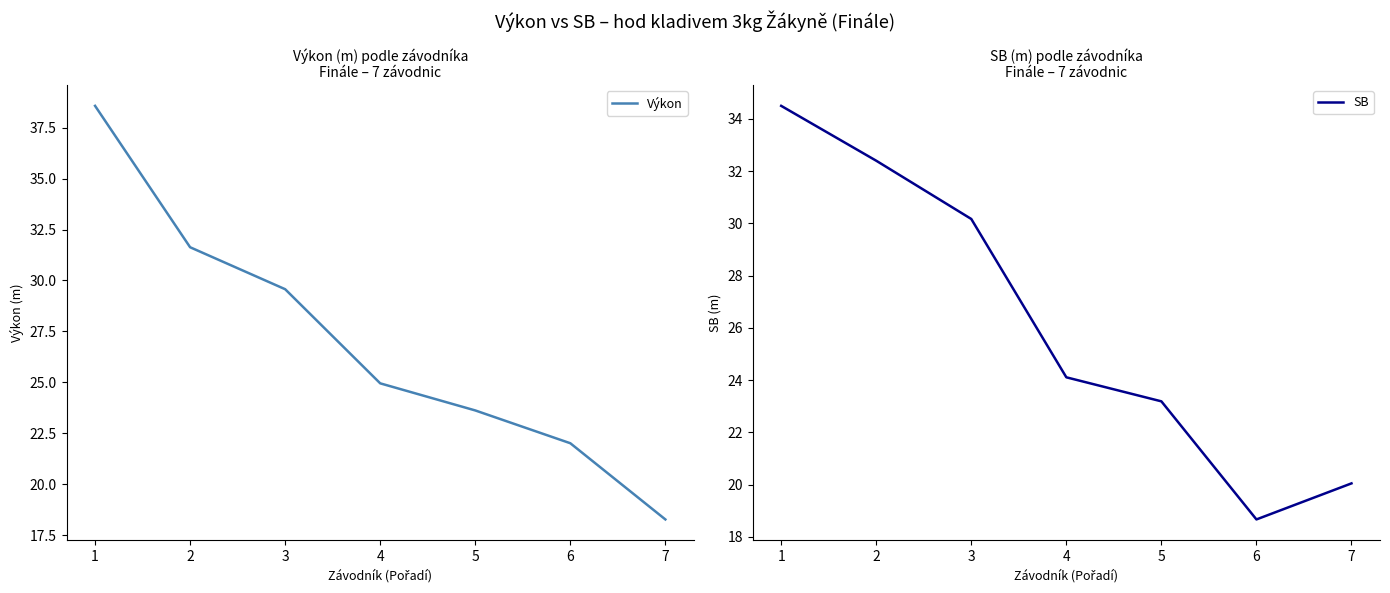

How many distinct data groups are displayed?

2